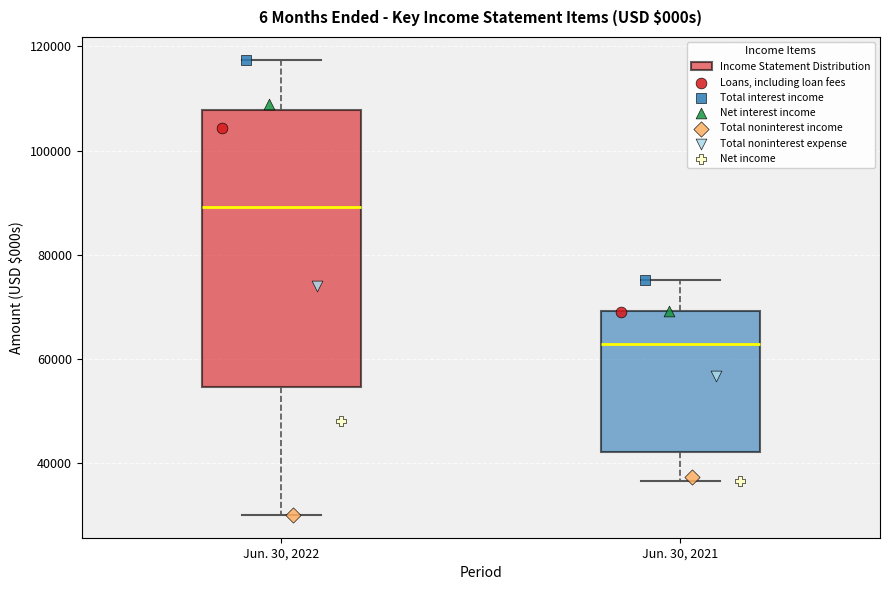

Where does the median line of the box for Jun. 30, 2022 sit on the y-axis? The values are not printed on the chart, so give them approximately, as read against the axis.

90000